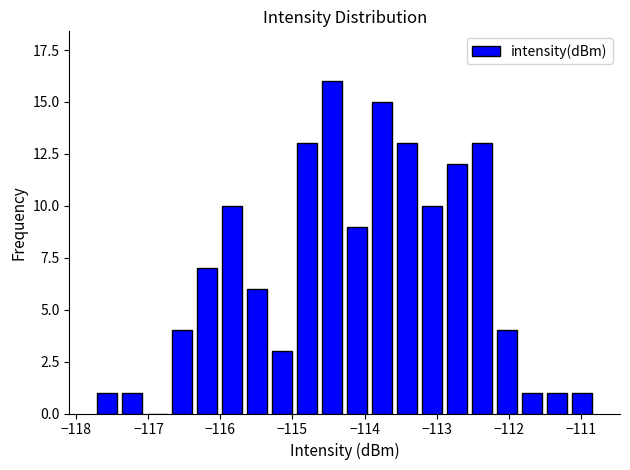

Around what value on the x-axis is the tallest bar? Give the approximate position of its centre, as read against the axis.

-114.4